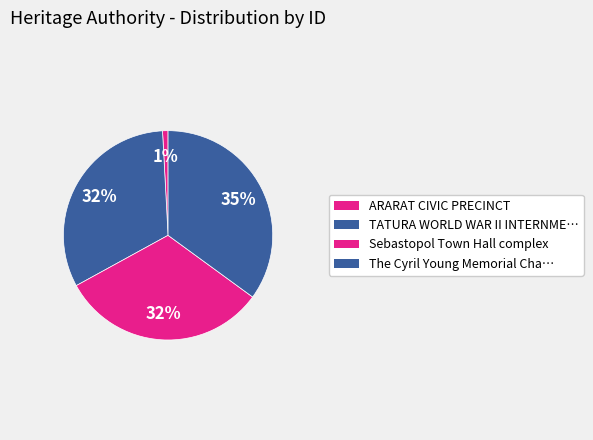

How many slices are in this pie chart?

4